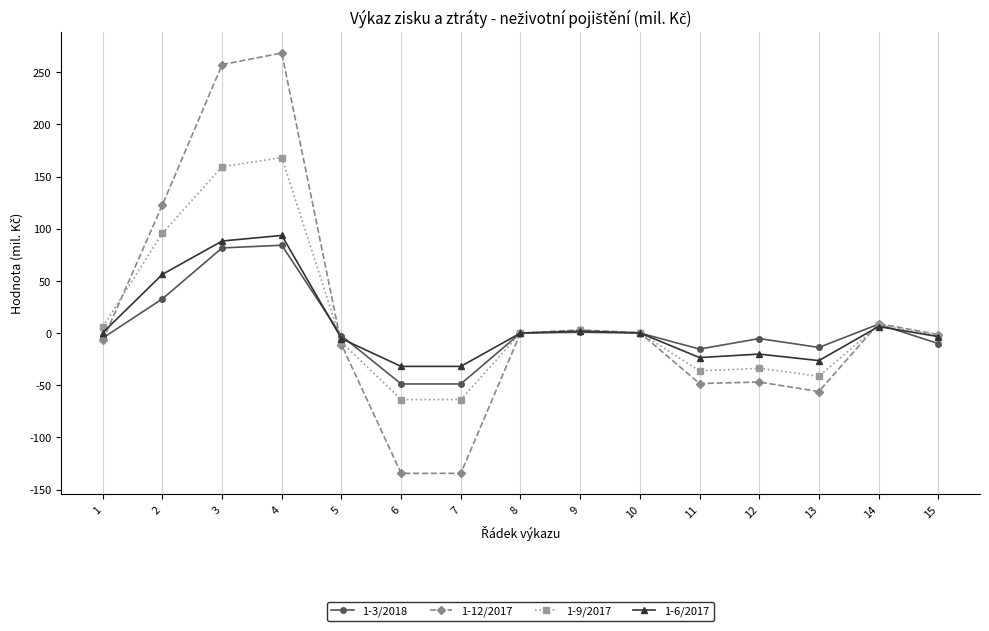

Where does the 1-9/2017 series first go above 0?

1